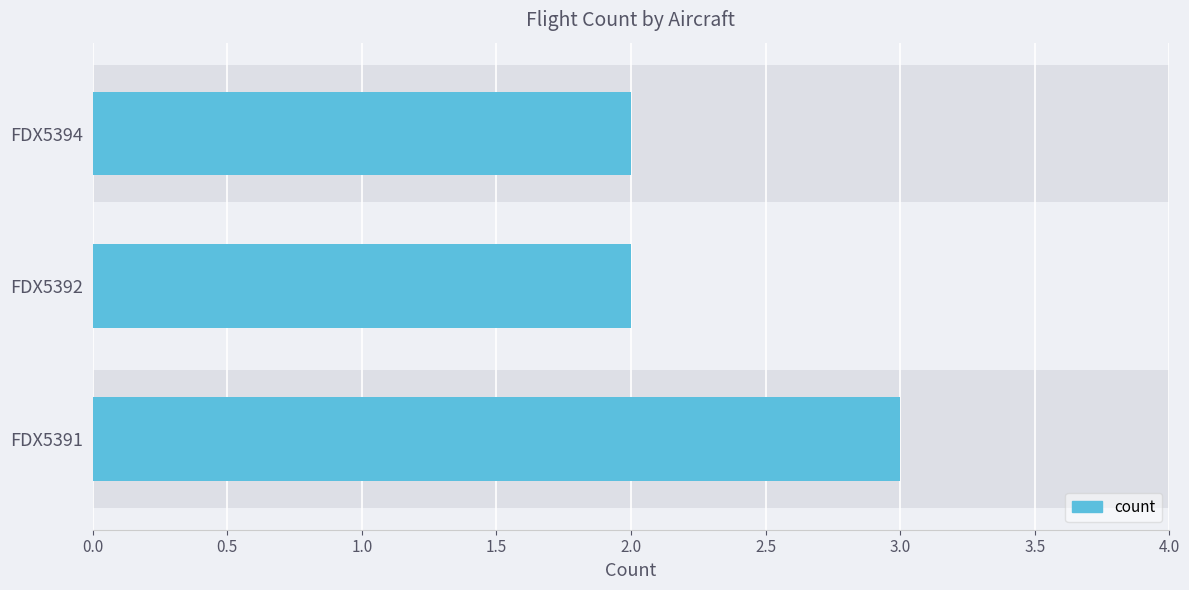

How many values are between 2 and 3?

3